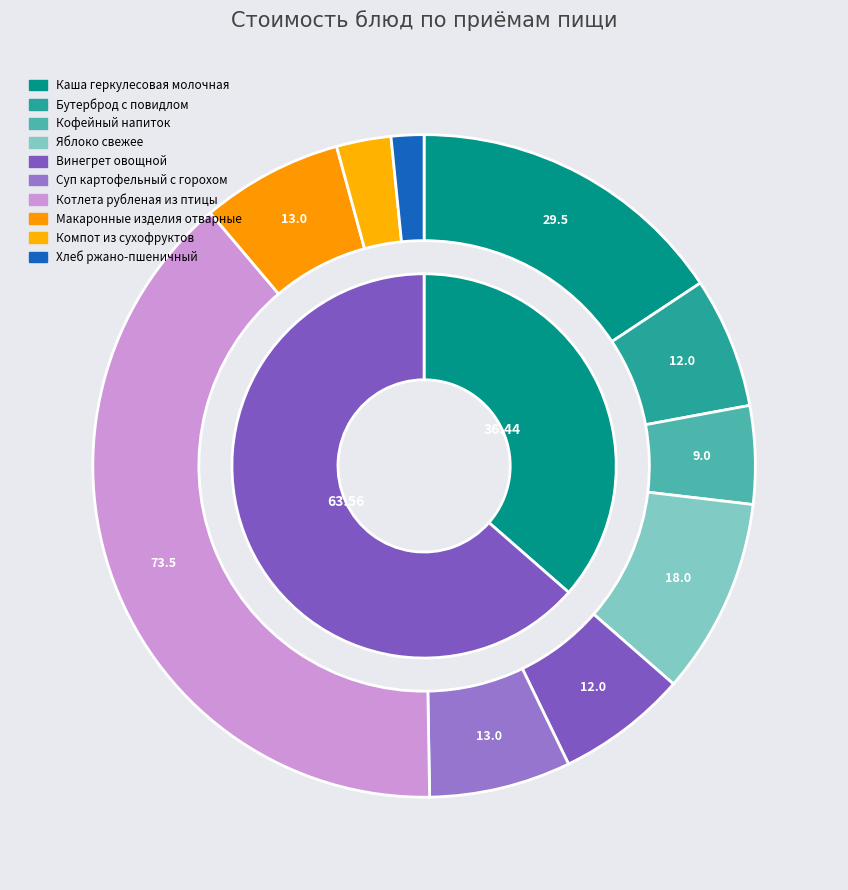

What is the smallest slice in the pie chart?

Хлеб ржано-пшеничный